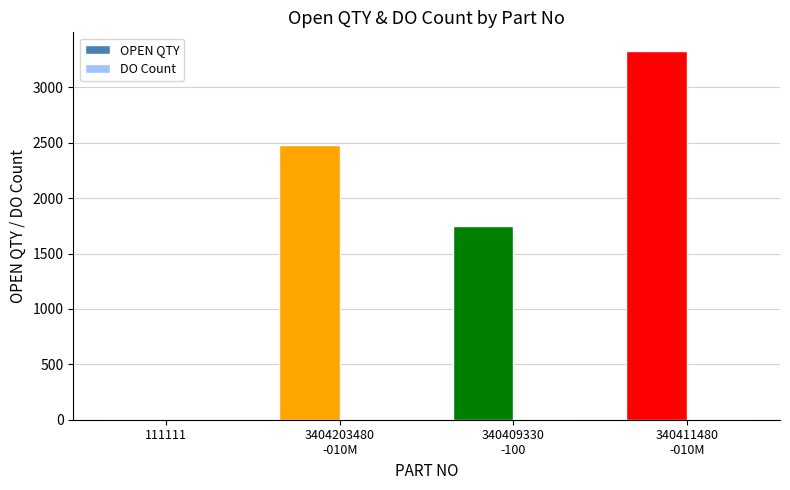

Between 340409330
-100 and 340411480
-010M, which series saw the biggest shift?

OPEN QTY